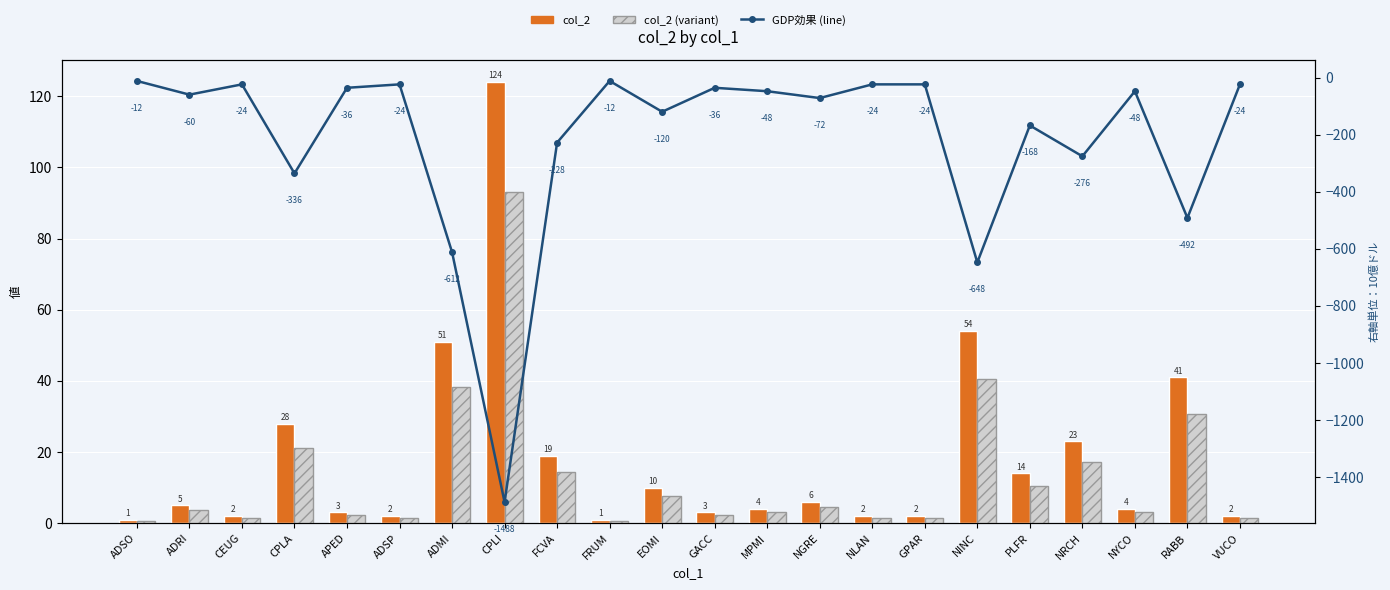

Which series has the largest total across all categories?

col_2